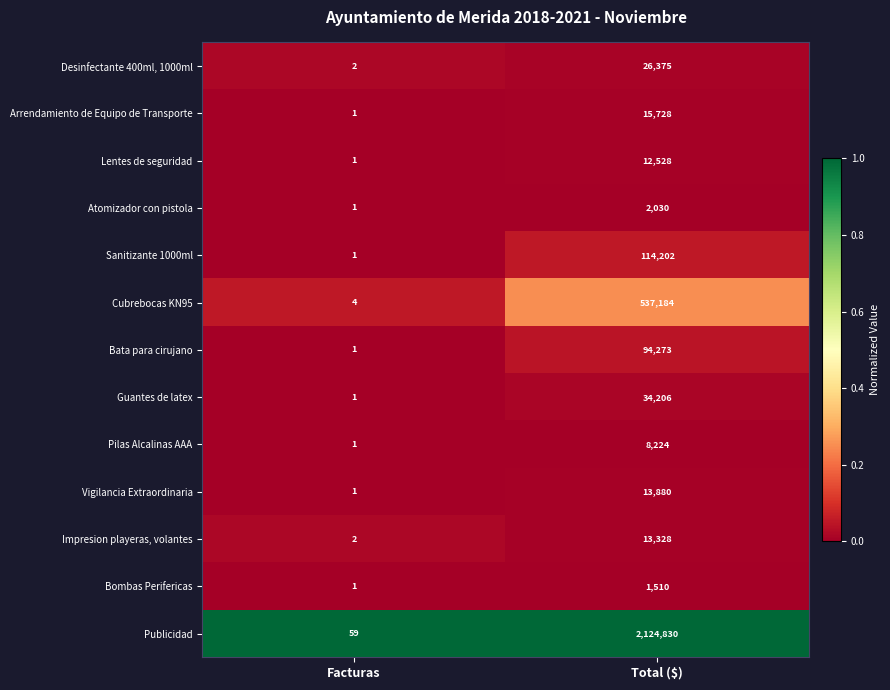

What is the average value of the Atomizador con pistola series?

1016